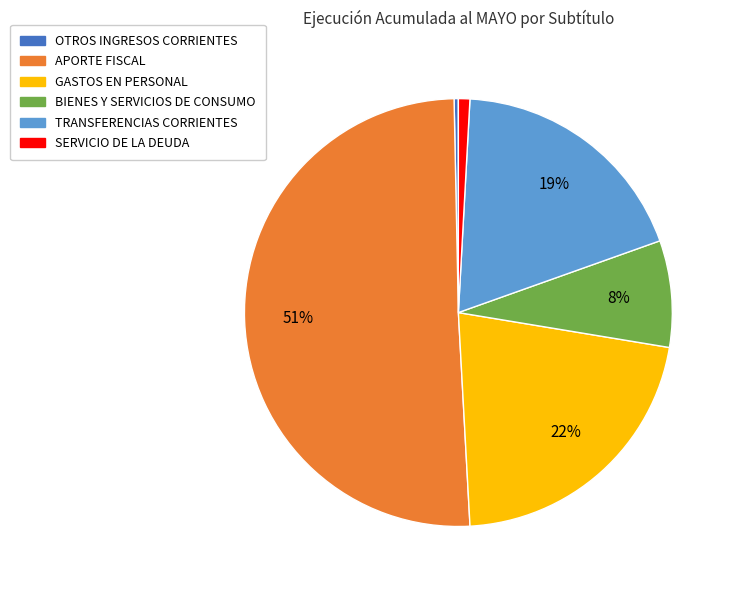

Between APORTE FISCAL and BIENES Y SERVICIOS DE CONSUMO, which is larger?

APORTE FISCAL